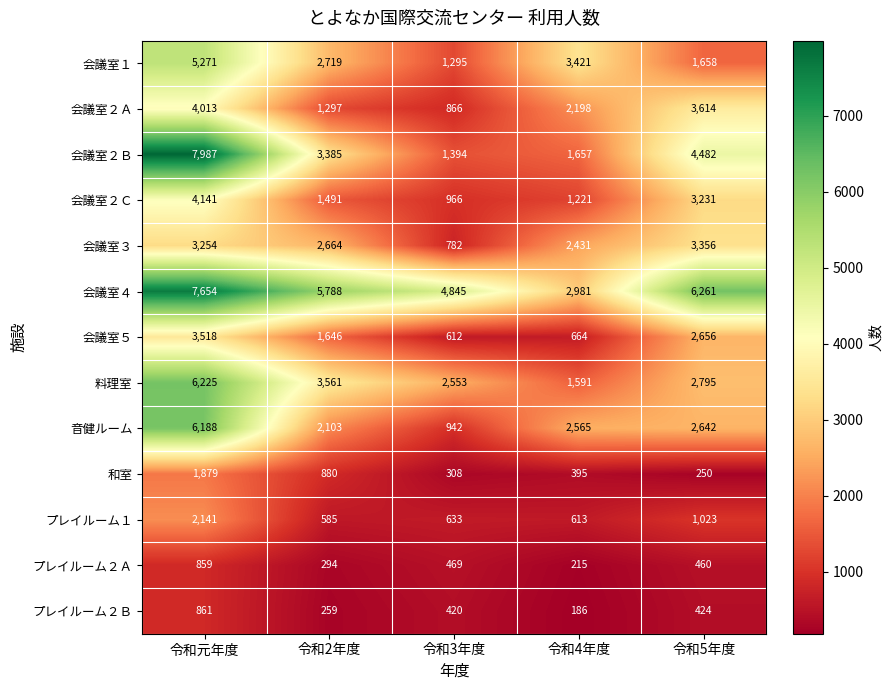

Rank the series by their maximum value, from lowest to highest.

プレイルーム２Ａ, プレイルーム２Ｂ, 和室, プレイルーム１, 会議室３, 会議室５, 会議室２Ａ, 会議室２Ｃ, 会議室１, 音健ルーム, 料理室, 会議室４, 会議室２Ｂ